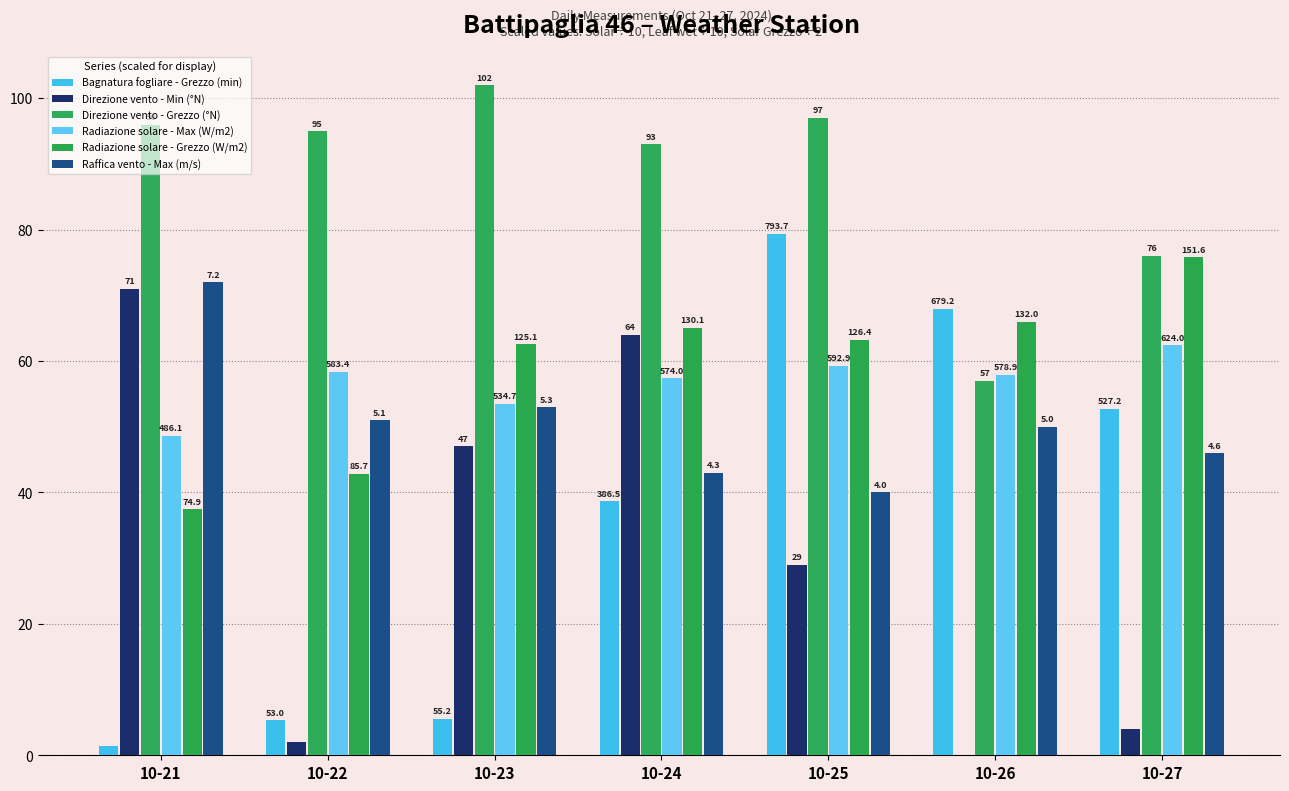

Between 10-25 and 10-26, which series saw the biggest shift?

Direzione vento - Grezzo (°N)